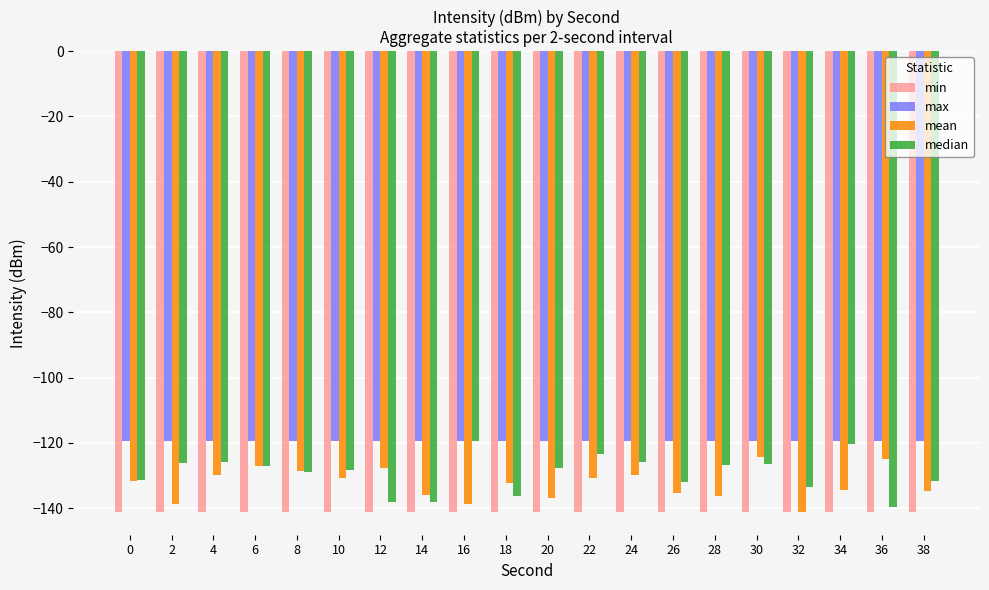

Count the number of data series in this chart.

4